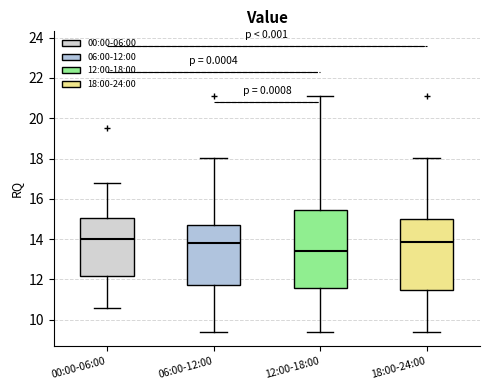

Where is the upper edge of the box for 06:00-12:00 on the y-axis? The values are not printed on the chart, so give them approximately, as read against the axis.

14.8